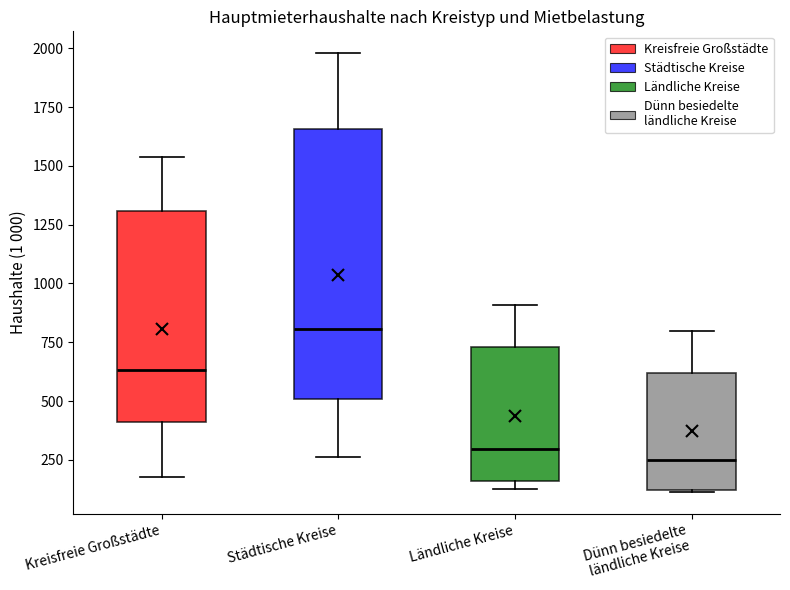

Which box has the highest median line?

Städtische Kreise